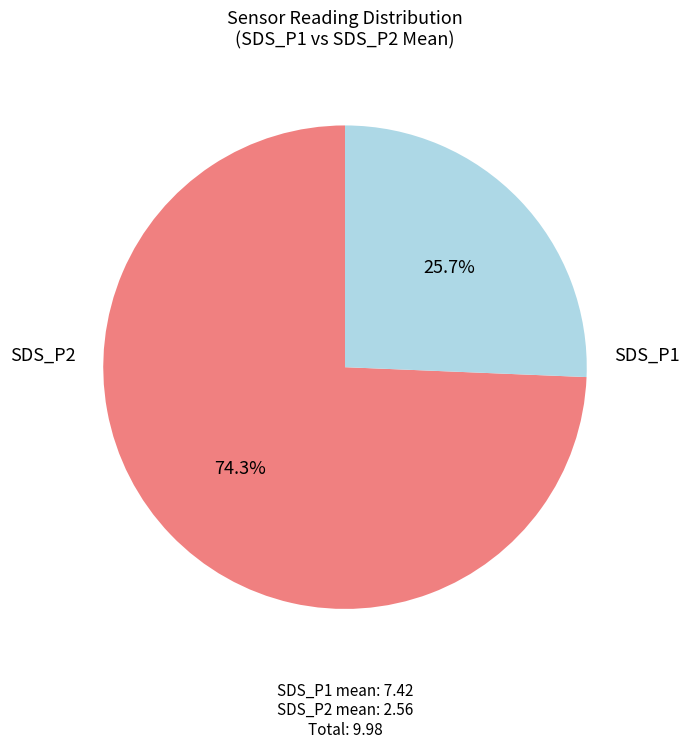

Is there any slice that represents more than half of the pie?

Yes